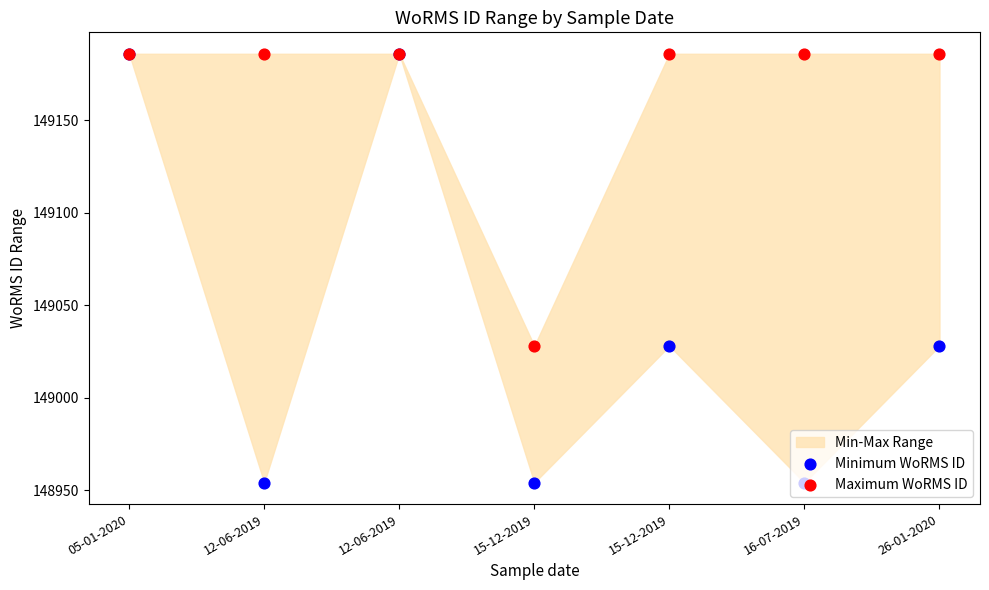

Which series has the largest Y range (max minus min)?

Minimum WoRMS ID